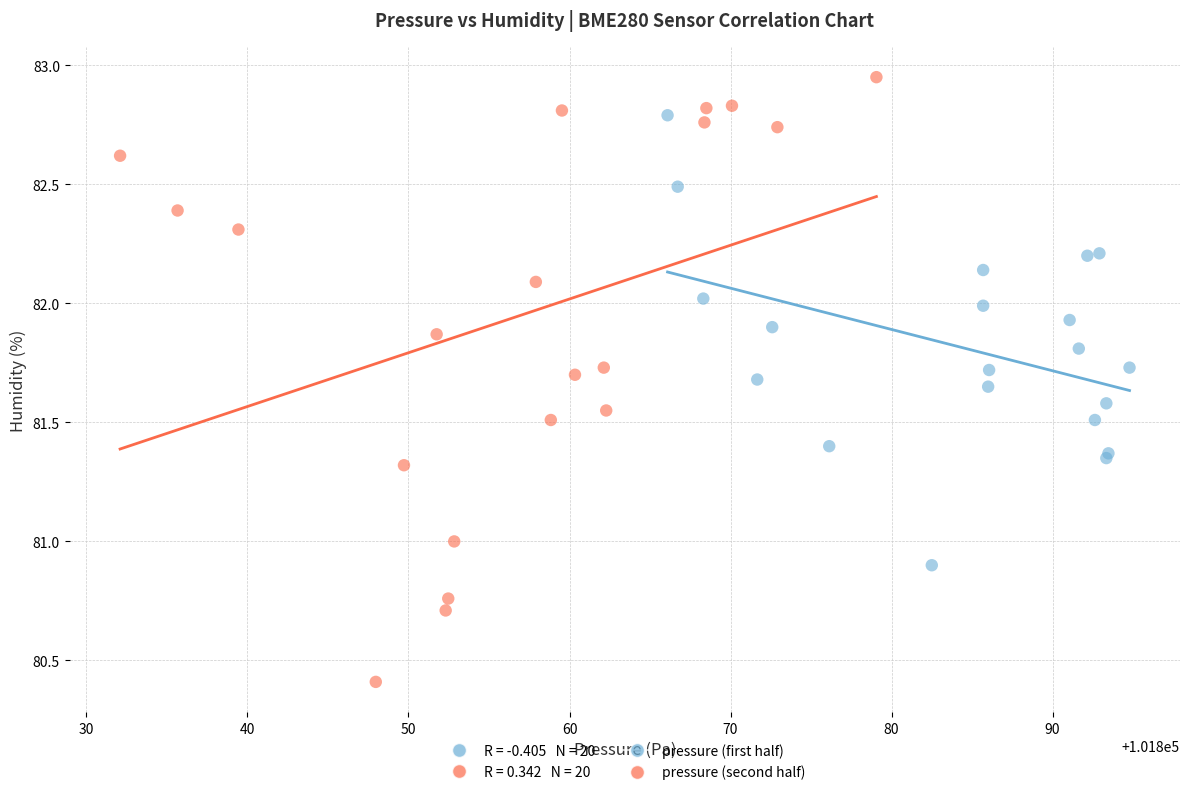

Which series contains the lowest Y value?

pressure (second half)